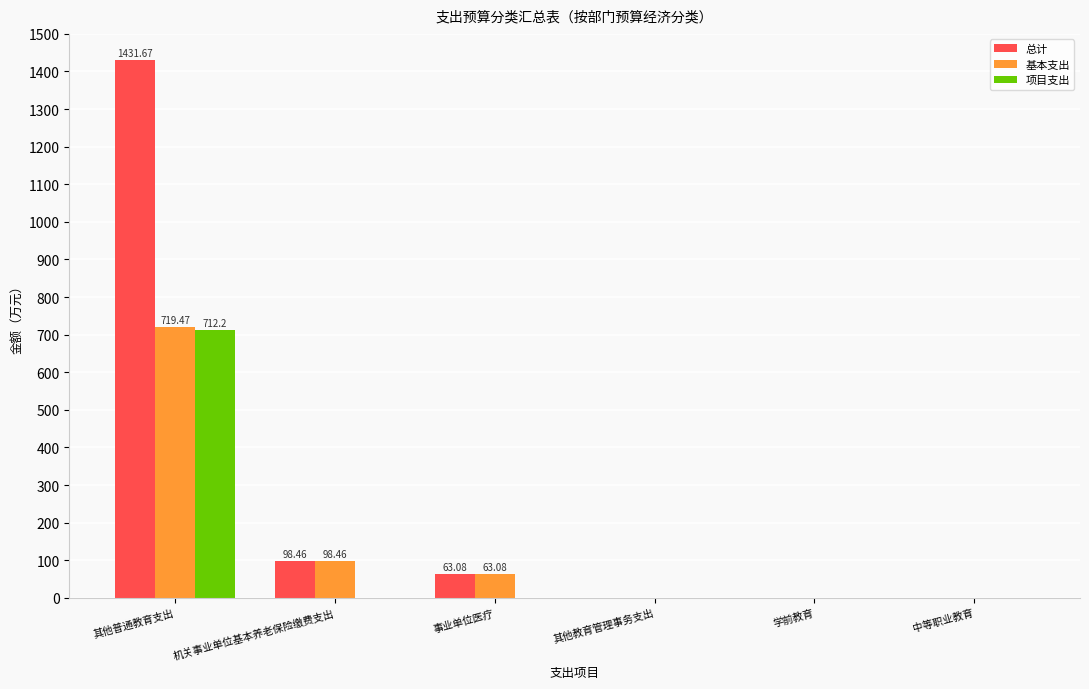

How many categories are shown in the chart?

6